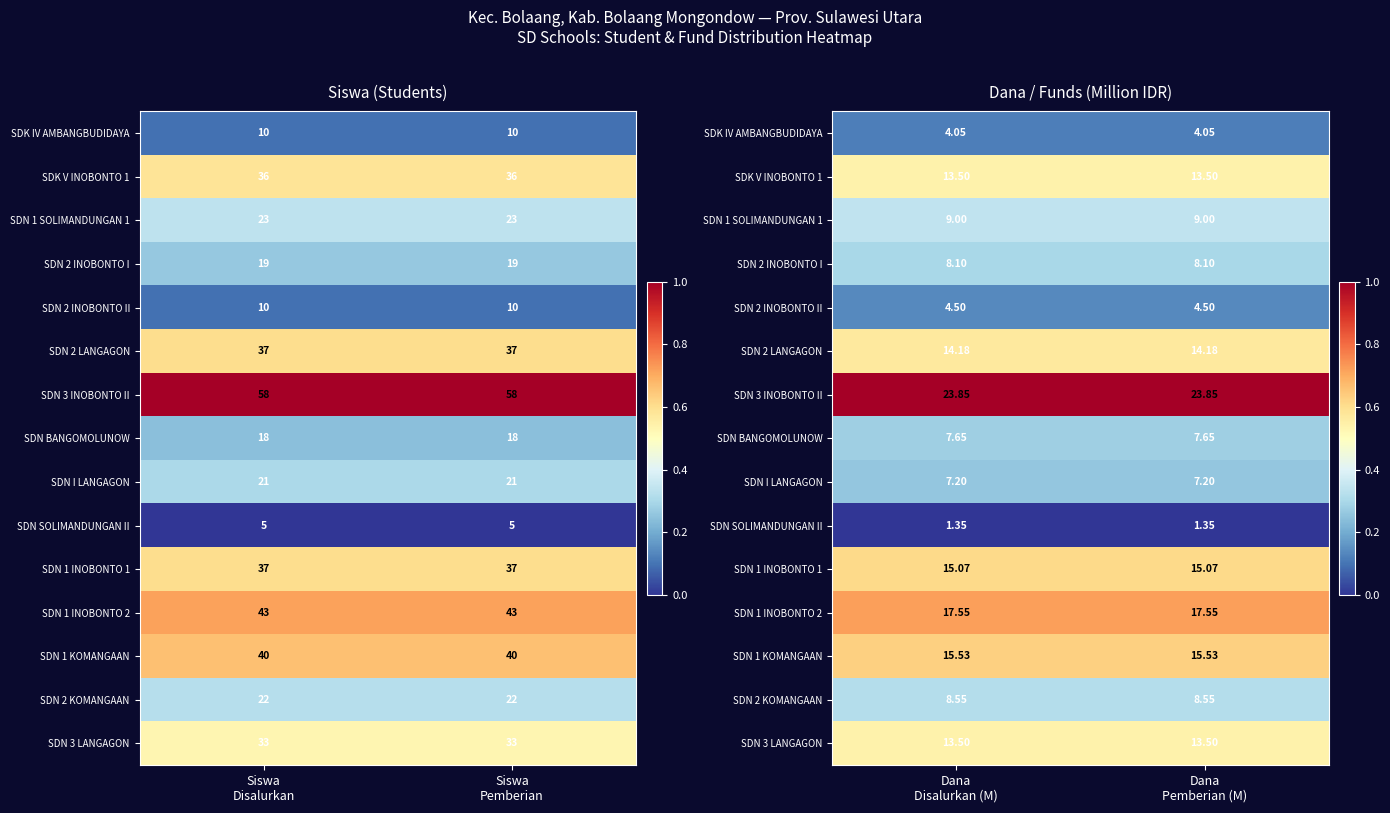

The SDN 1 SOLIMANDUNGAN 1 series shows 0.5 at Dana Disalurkan (M). True or false?

False